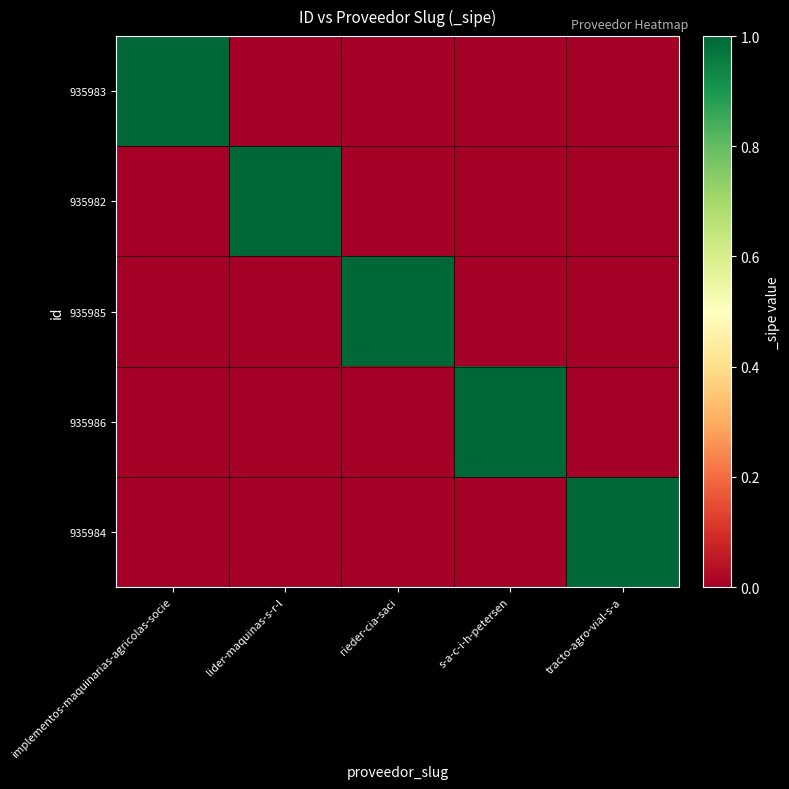

Which series has the largest range (max minus min)?

935983